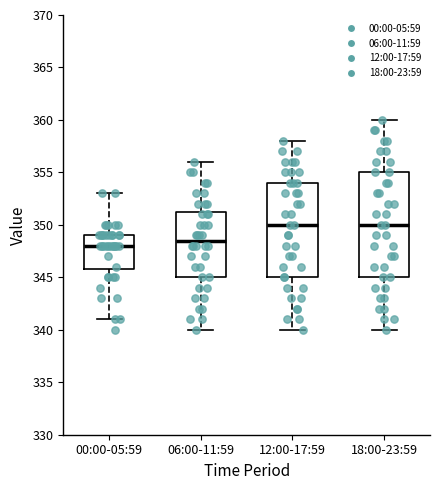

Which box is the tallest, from its lower edge to its upper edge?

18:00-23:59